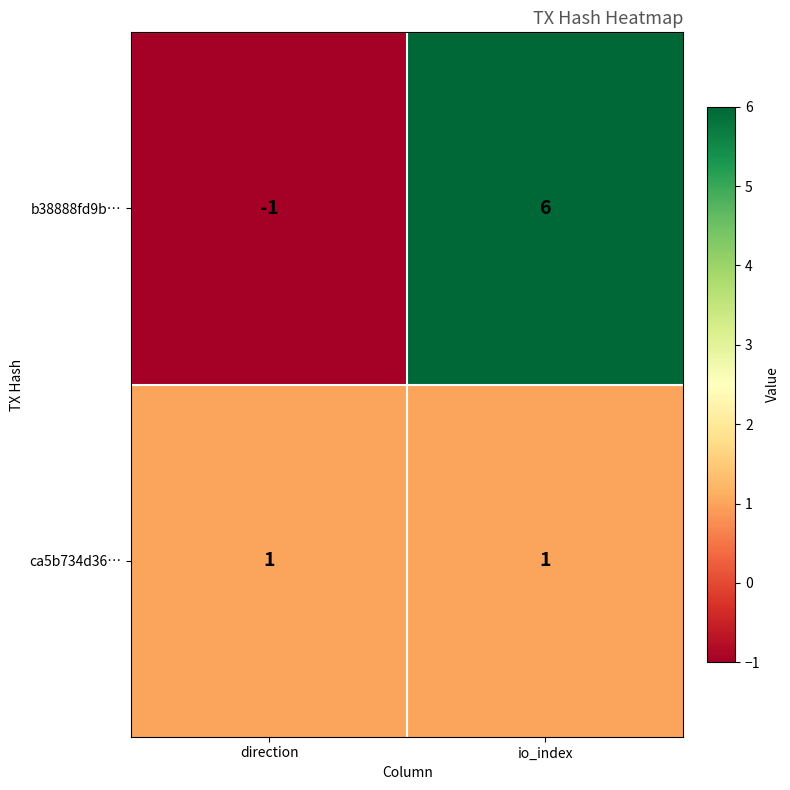

Is it true that b38888fd9b… equals 0 at direction?

False